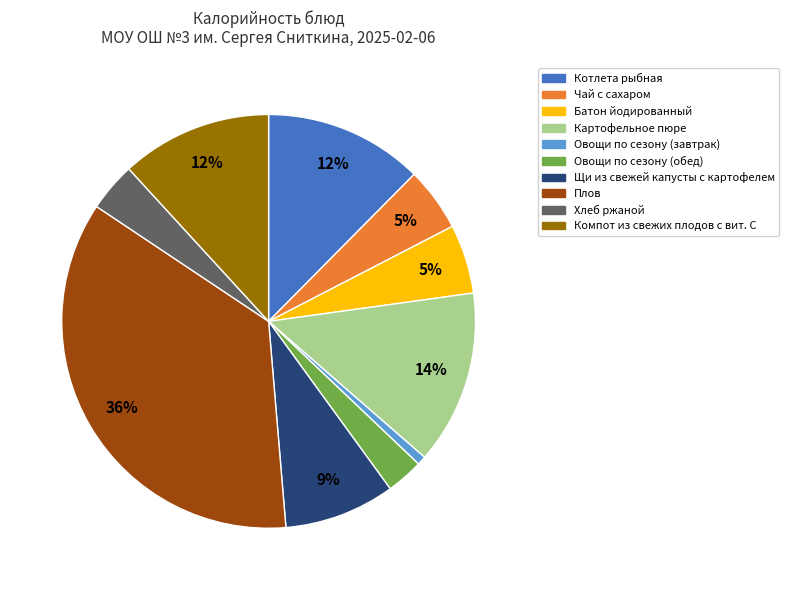

To the nearest percent, what is the average slice percentage?

10%